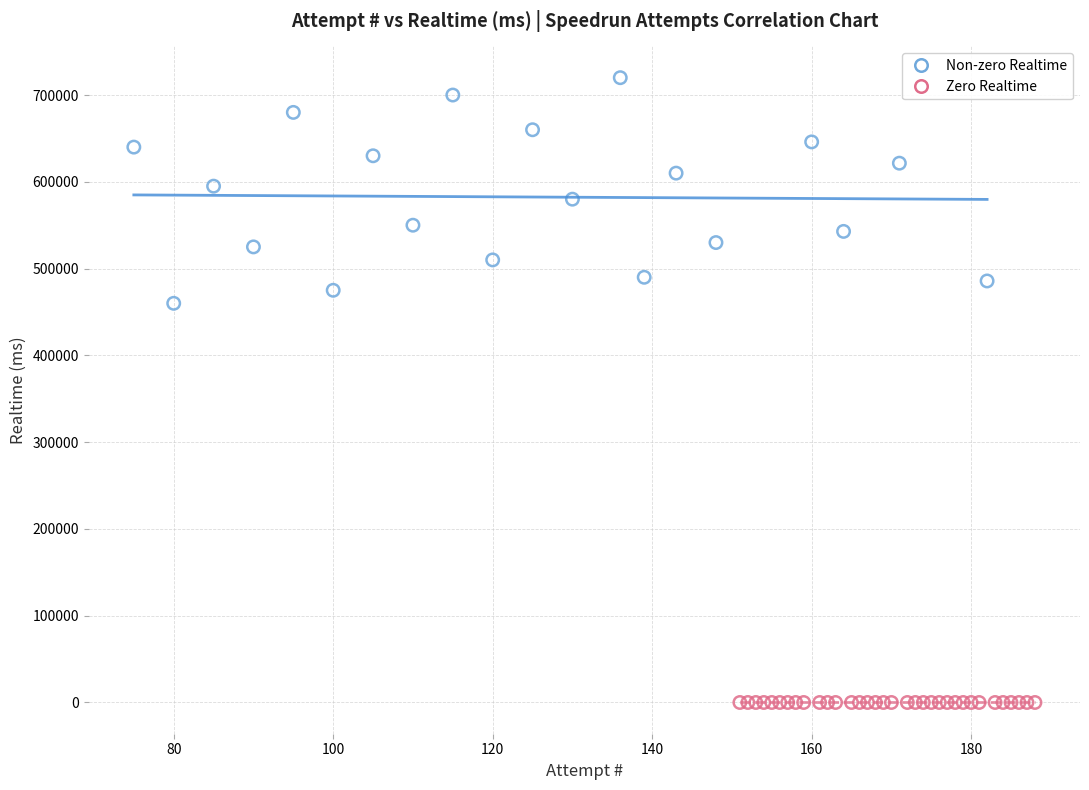

Which series contains the highest Y value?

Non-zero Realtime